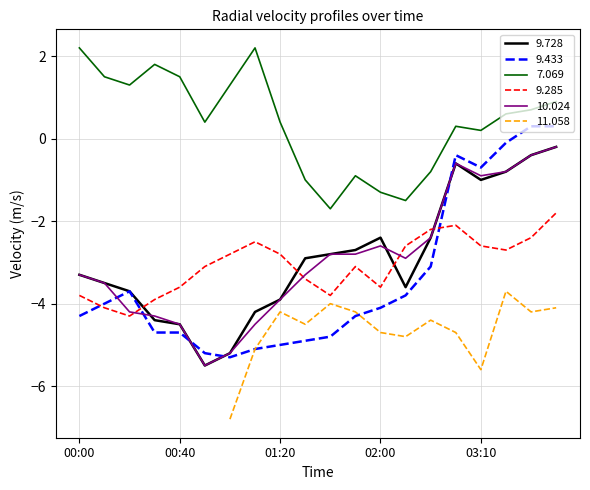

What is the difference between the second highest and minimum values in the 9.433 series?

5.6